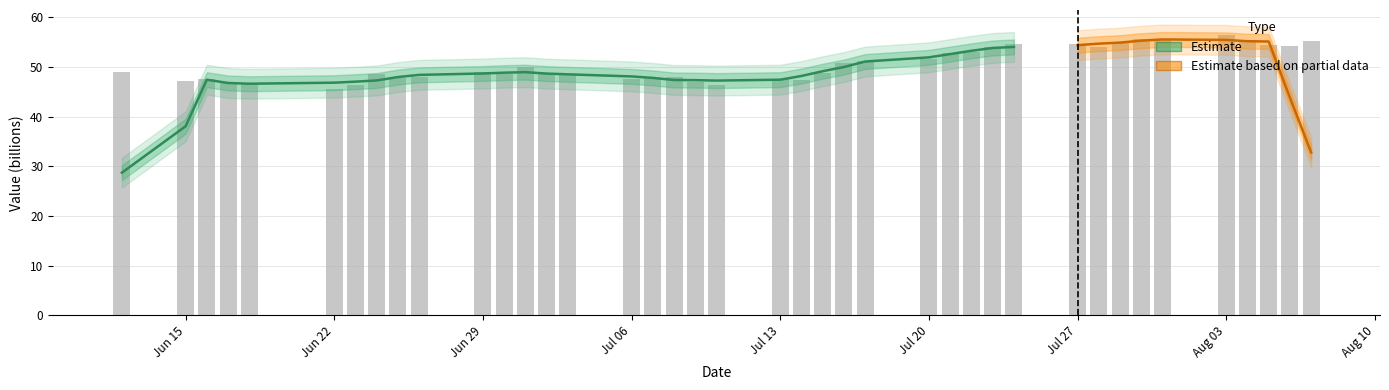

What is the smallest value displayed?

45.6